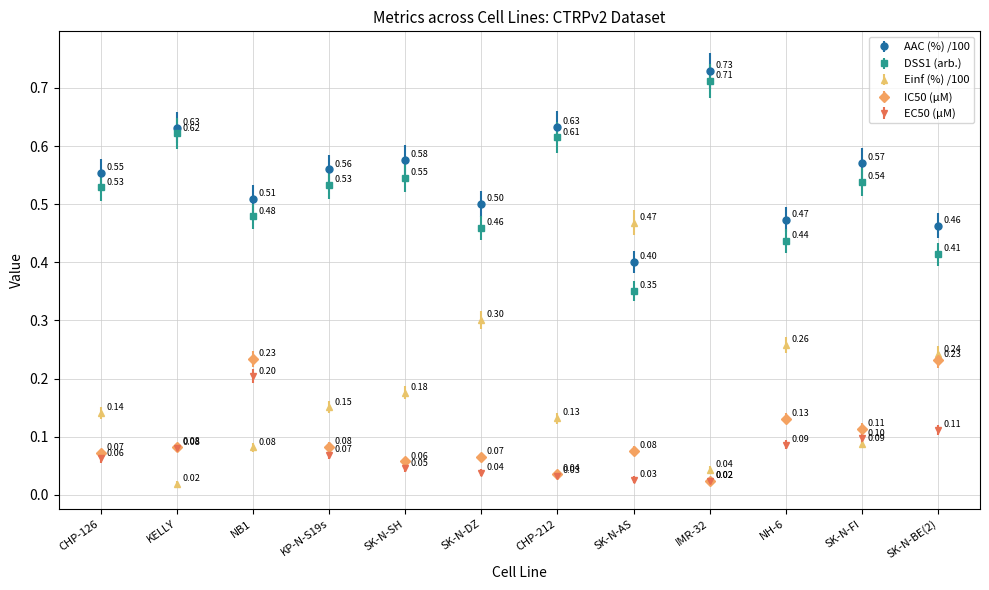

Rank the series by their maximum value, from lowest to highest.

EC50 (µM), IC50 (µM), Einf (%) /100, DSS1 (arb.), AAC (%) /100